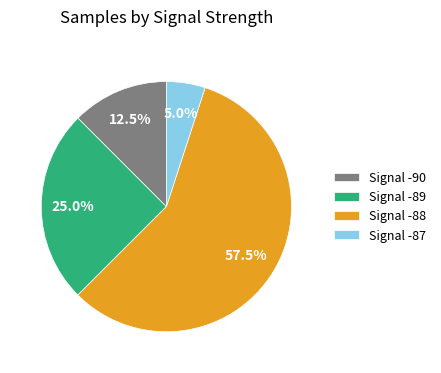

What is the ratio of the value at Signal -88 to the value at Signal -89?

2.3